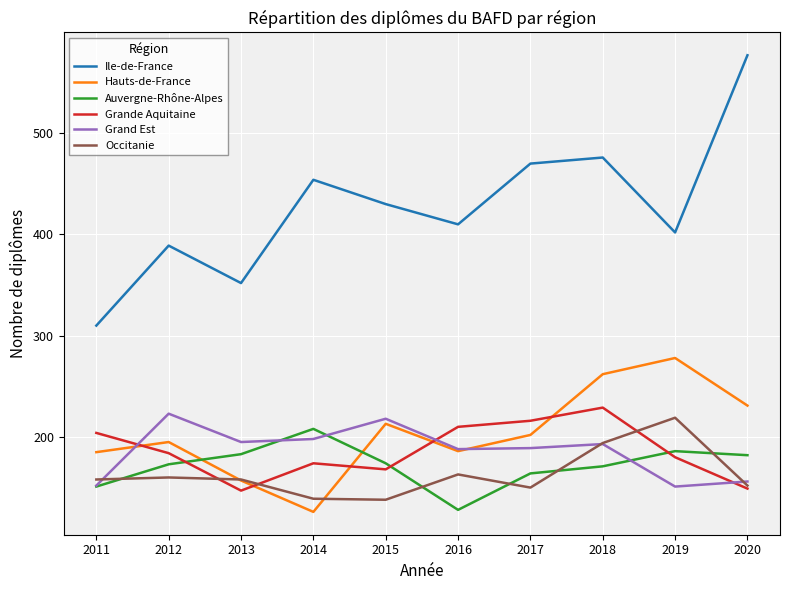

At which label does Ile-de-France reach its minimum?

2011